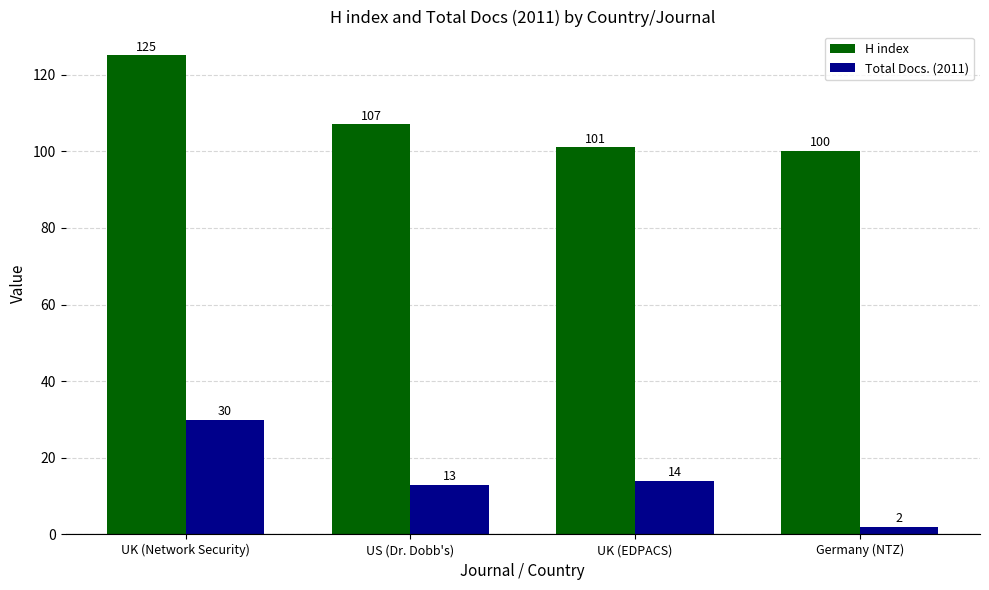

What is the total value across all series at UK (Network Security)?

155